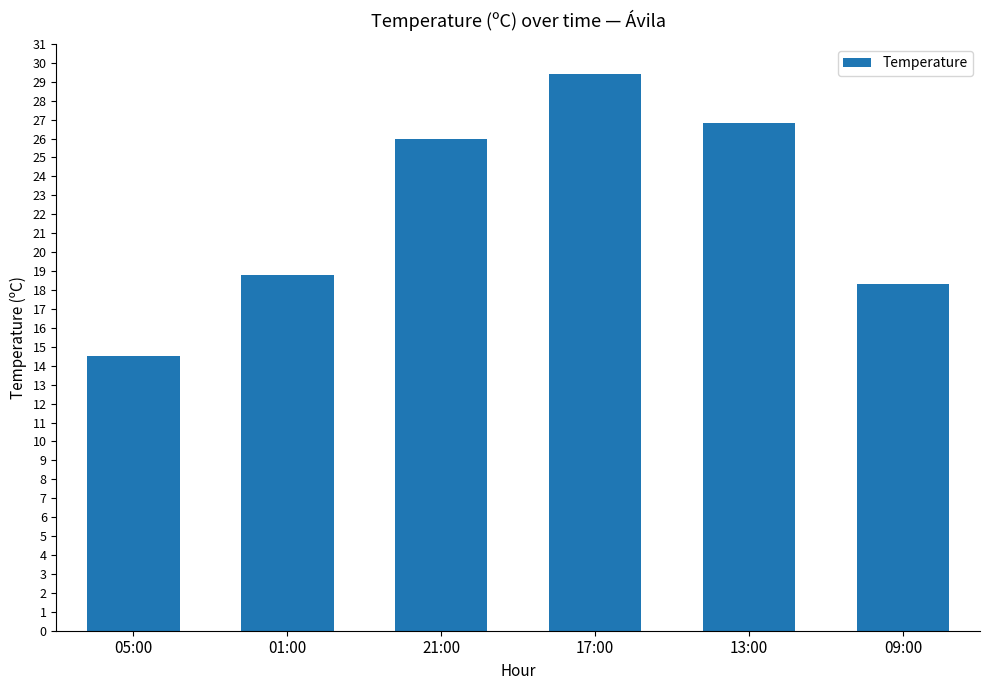

What is the maximum value shown in the chart?

29.4